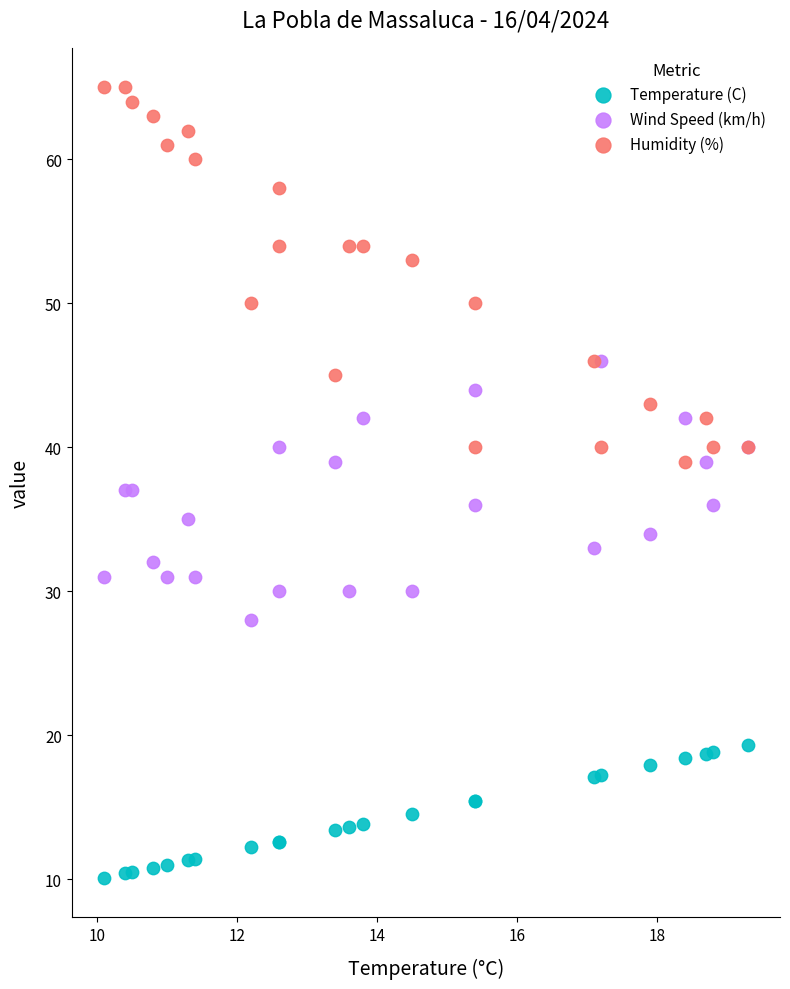

Which series reaches the minimum Y coordinate?

Temperature (C)